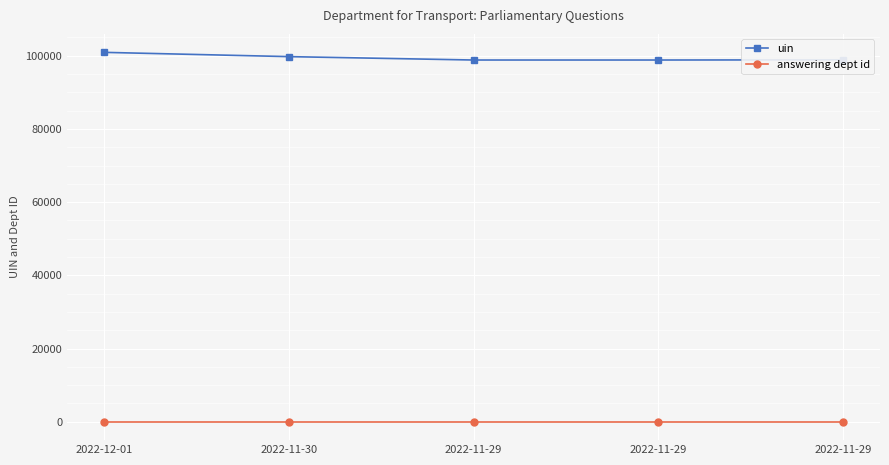

Reading left to right, transcribe all the data shown in this chart.

uin: 100922	99755	98827	98828	98871
answering dept id: 27	27	27	27	27